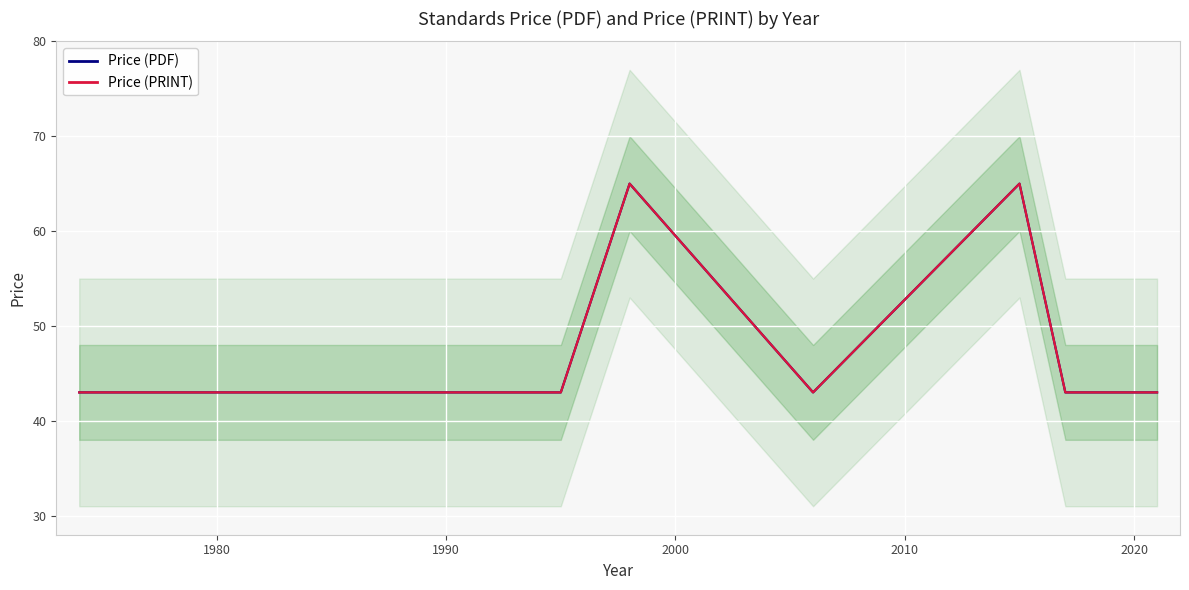

Which series has the widest spread of values?

Price (PDF)